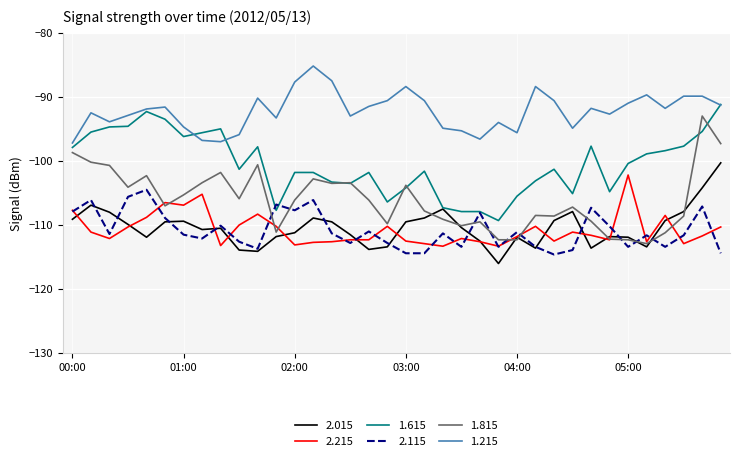

True or false: 1.615 and 2.215 cross at least once.

False